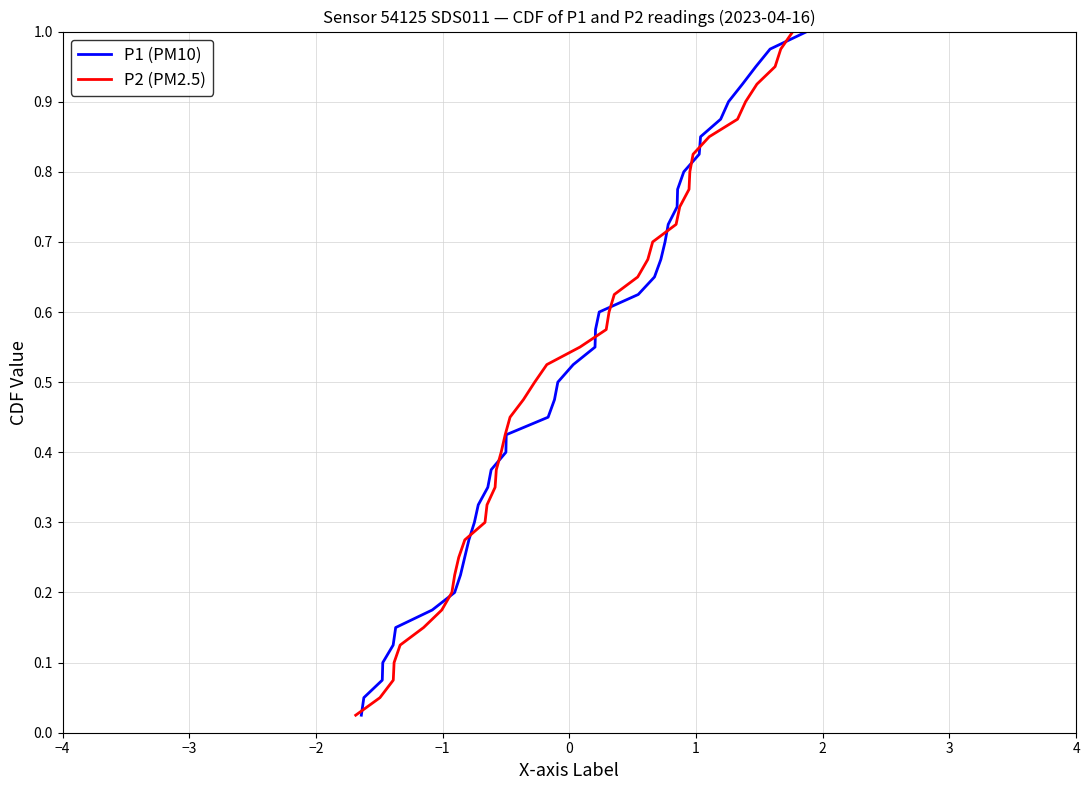

List the series in order of their peak value, highest first.

P1 (PM10), P2 (PM2.5)